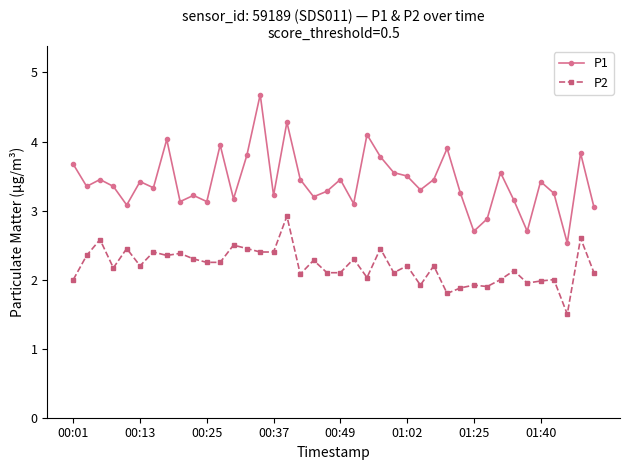

Rank the series by their maximum value, from lowest to highest.

P2, P1